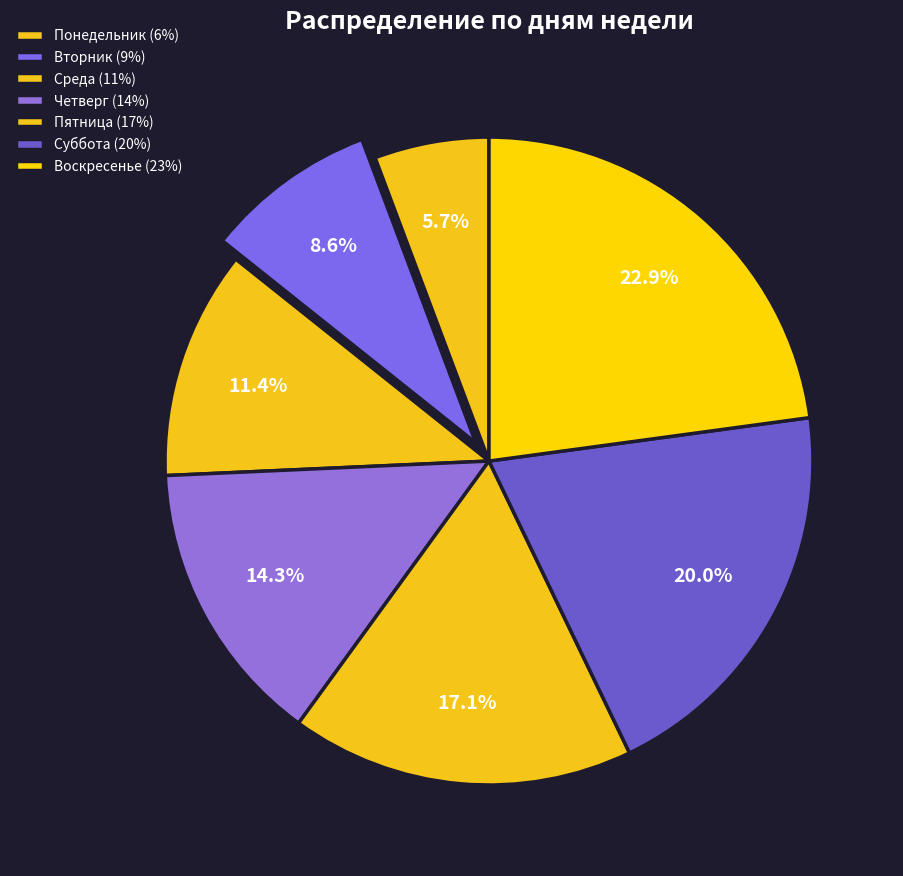

How many slices are in this pie chart?

7